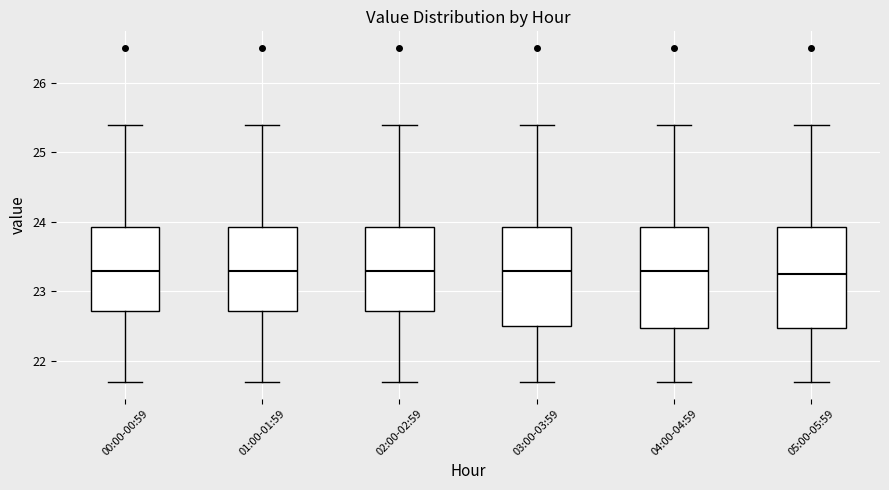

Reading left to right, read every box against the y-axis: the position of its median line, the range the box covers, and the ends of its whiskers. The values are not printed on the chart, so give them approximately, as read against the axis.

00:00-00:59: median 23.3, box 22.7 to 23.9, whiskers 21.7 to 25.4
01:00-01:59: median 23.3, box 22.7 to 23.9, whiskers 21.7 to 25.4
02:00-02:59: median 23.3, box 22.7 to 23.9, whiskers 21.7 to 25.4
03:00-03:59: median 23.3, box 22.5 to 23.9, whiskers 21.7 to 25.4
04:00-04:59: median 23.3, box 22.5 to 23.9, whiskers 21.7 to 25.4
05:00-05:59: median 23.3, box 22.5 to 23.9, whiskers 21.7 to 25.4